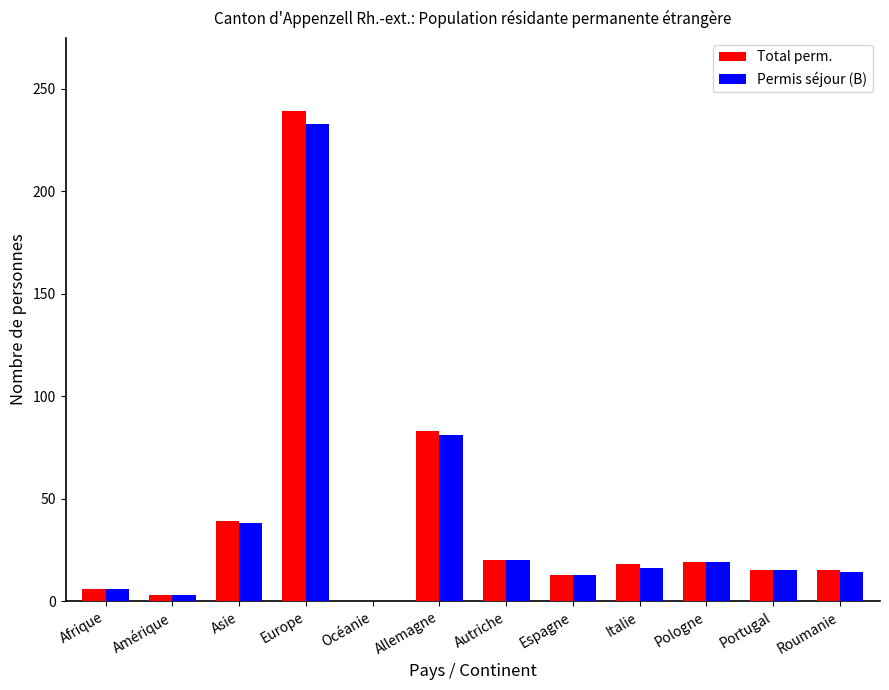

The Permis séjour (B) series shows 6 at Italie. True or false?

False